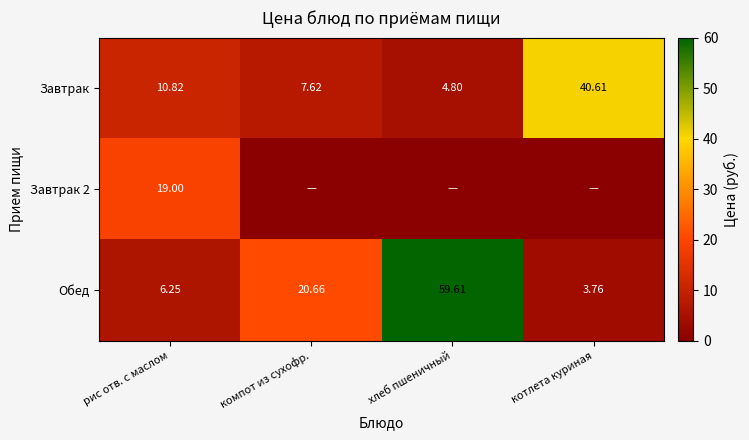

Is the value of Завтрак at котлета куриная greater than the value of Обед at компот из сухофр.?

Yes